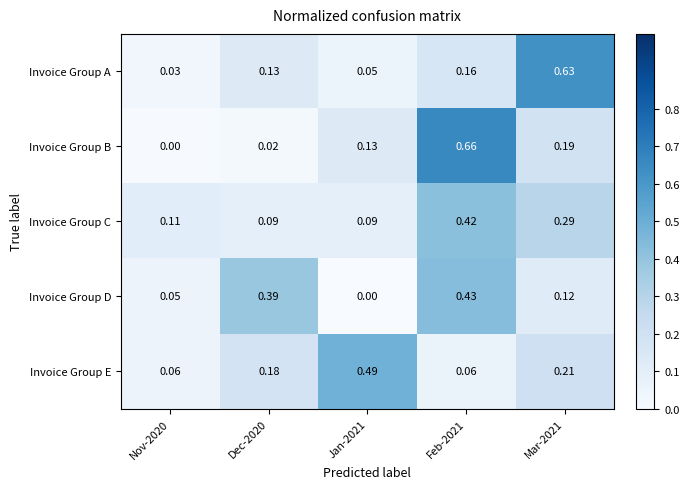

Which series has the largest range (max minus min)?

Invoice Group B